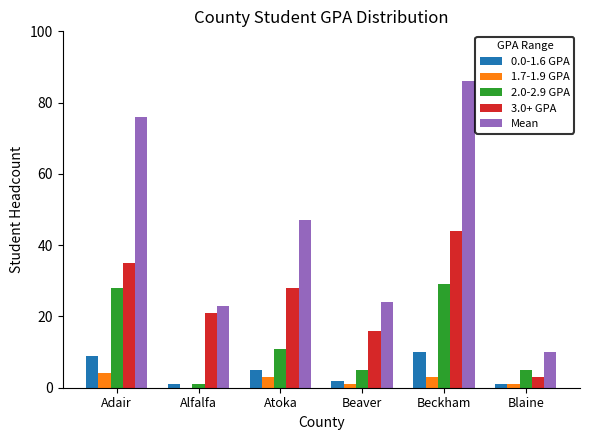

How many groups of bars are there?

6